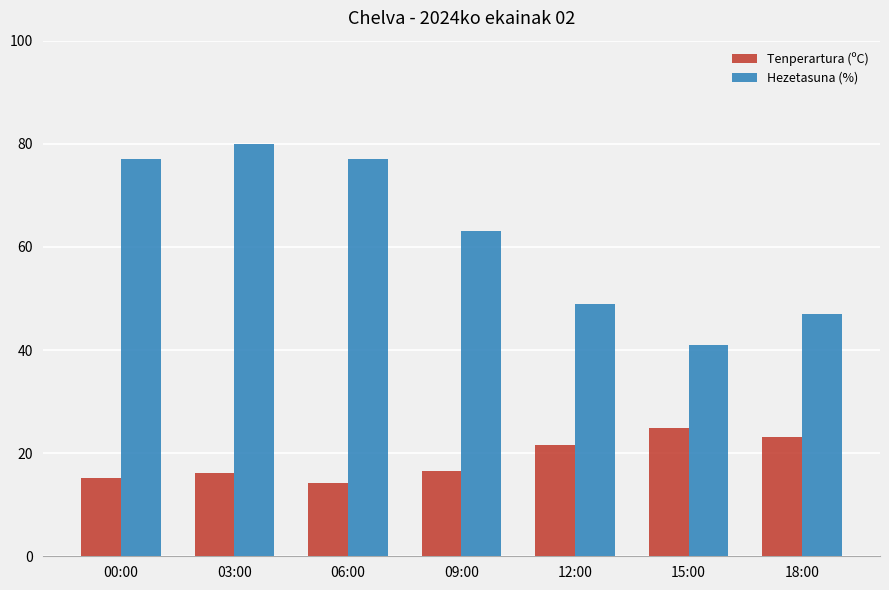

How many values in the Hezetasuna (%) series are below 63?

3